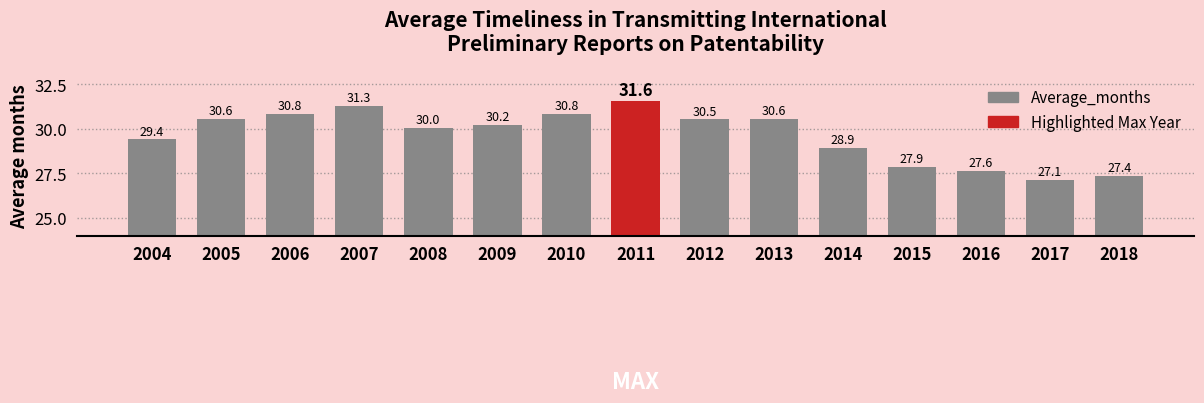

How many values exceed 30?

9